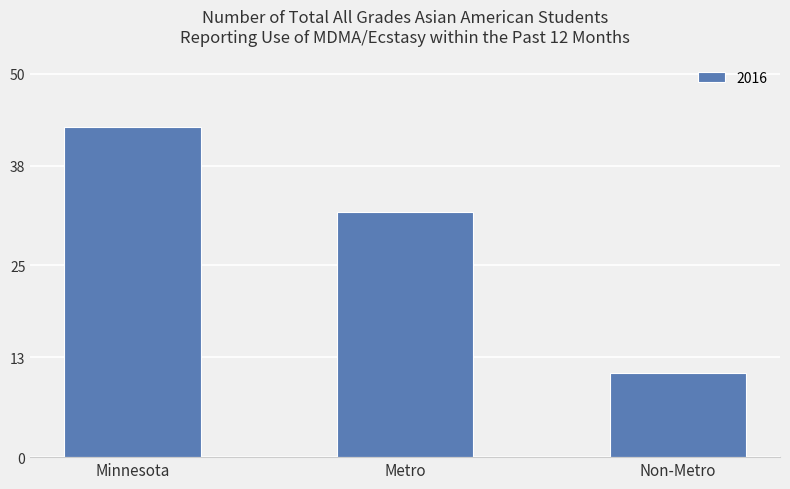

Is it true that the value at Minnesota is 43?

True